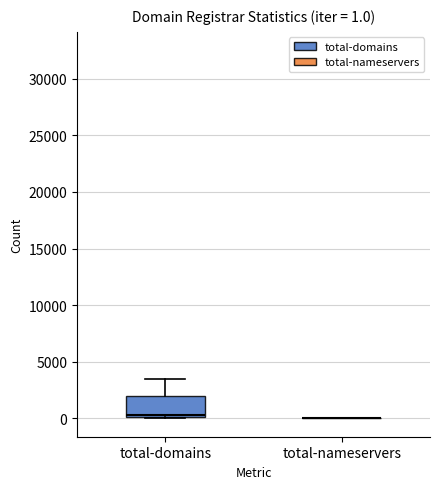

Comparing the boxes themselves (not the whiskers), which one is the tallest?

total-domains